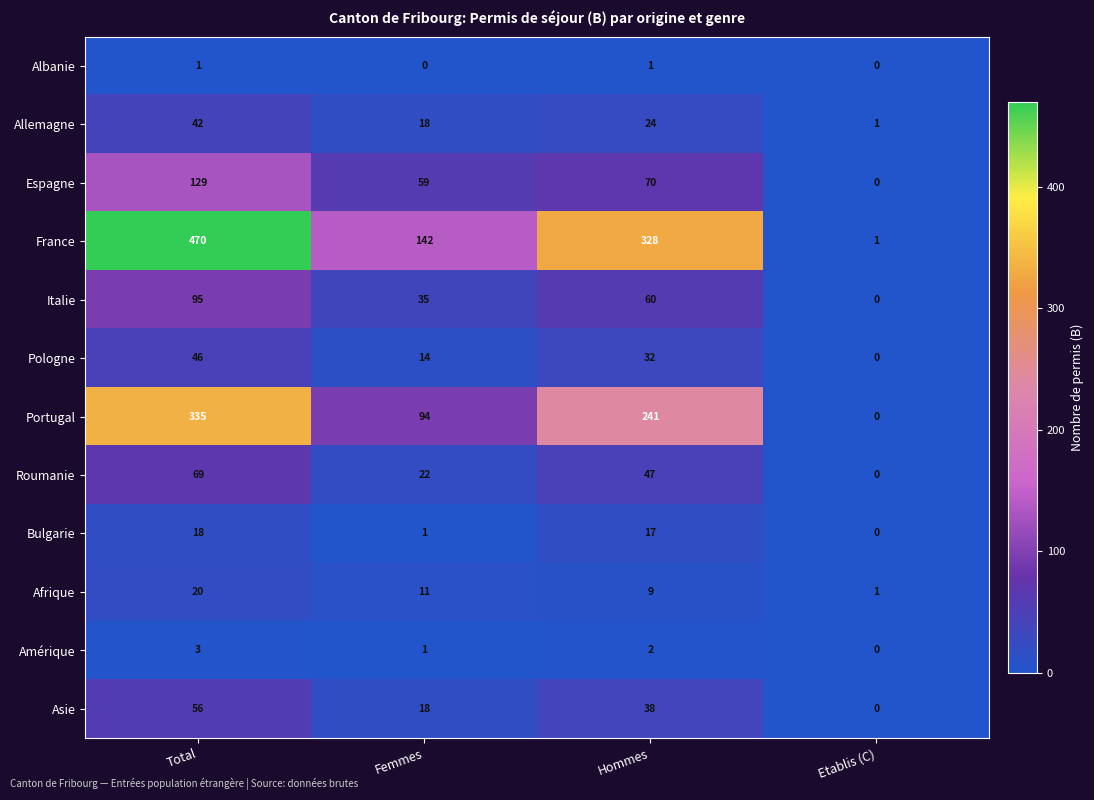

Which series has the widest spread of values?

France